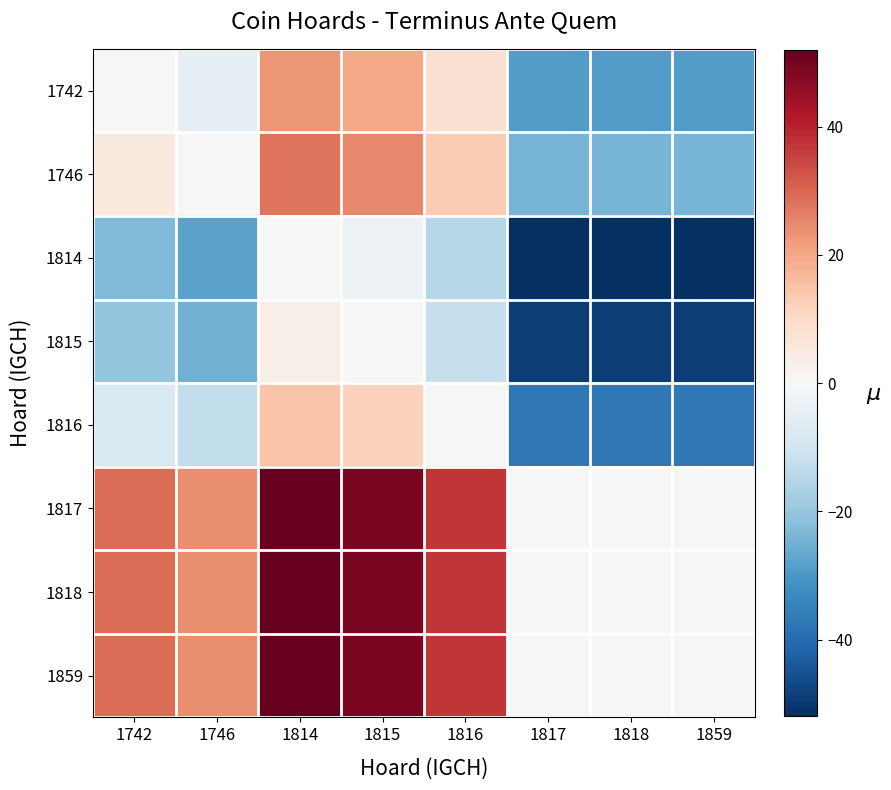

Reading left to right, transcribe all the data shown in this chart.

1742: 1742=0	1746=-5	1814=23	1815=20	1816=8	1817=-29	1818=-29	1859=-29
1746: 1742=5	1746=0	1814=28	1815=25	1816=13	1817=-24	1818=-24	1859=-24
1814: 1742=-23	1746=-28	1814=0	1815=-3	1816=-15	1817=-52	1818=-52	1859=-52
1815: 1742=-20	1746=-25	1814=3	1815=0	1816=-12	1817=-49	1818=-49	1859=-49
1816: 1742=-8	1746=-13	1814=15	1815=12	1816=0	1817=-37	1818=-37	1859=-37
1817: 1742=29	1746=24	1814=52	1815=49	1816=37	1817=0	1818=0	1859=0
1818: 1742=29	1746=24	1814=52	1815=49	1816=37	1817=0	1818=0	1859=0
1859: 1742=29	1746=24	1814=52	1815=49	1816=37	1817=0	1818=0	1859=0